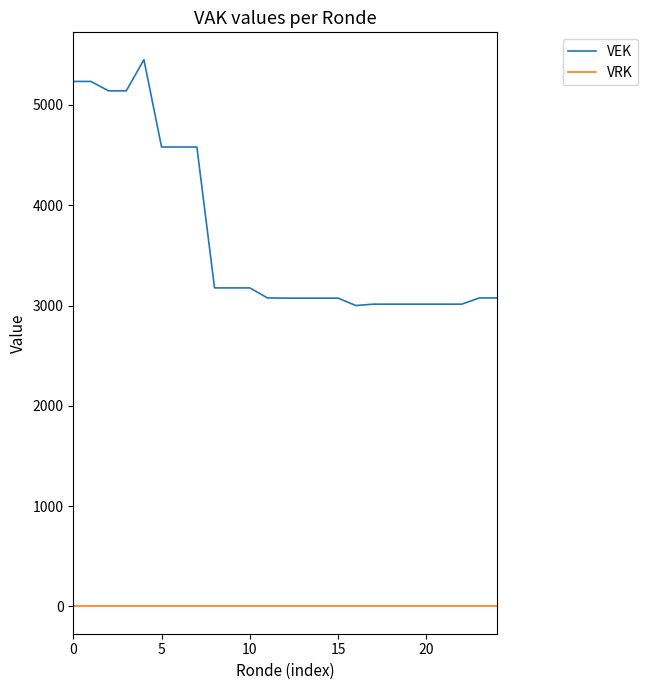

Which series has the largest range (max minus min)?

VEK